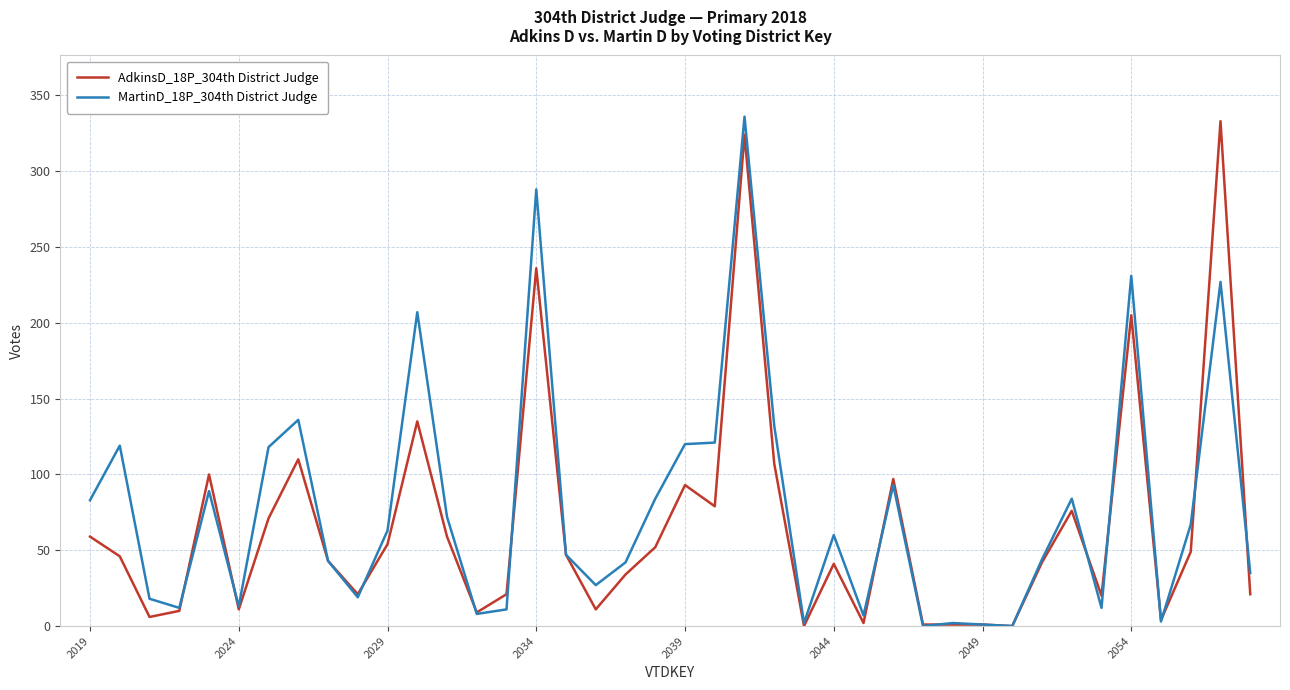

What is the greatest value displayed?

336